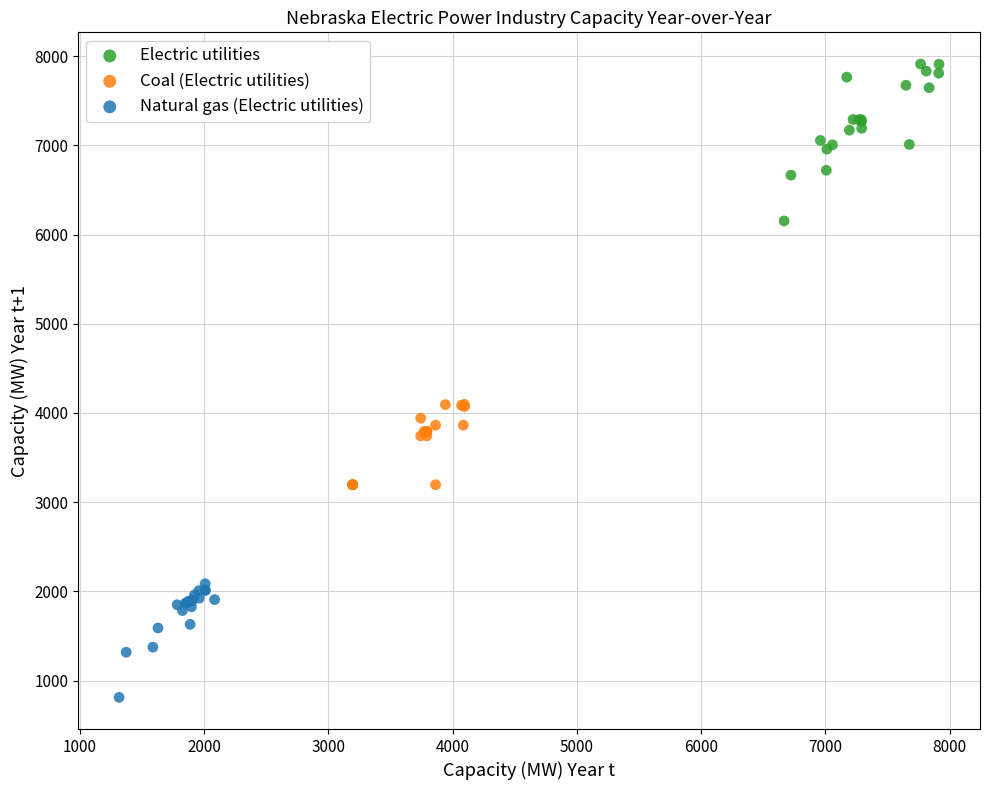

Which series has the widest spread of Y values?

Electric utilities